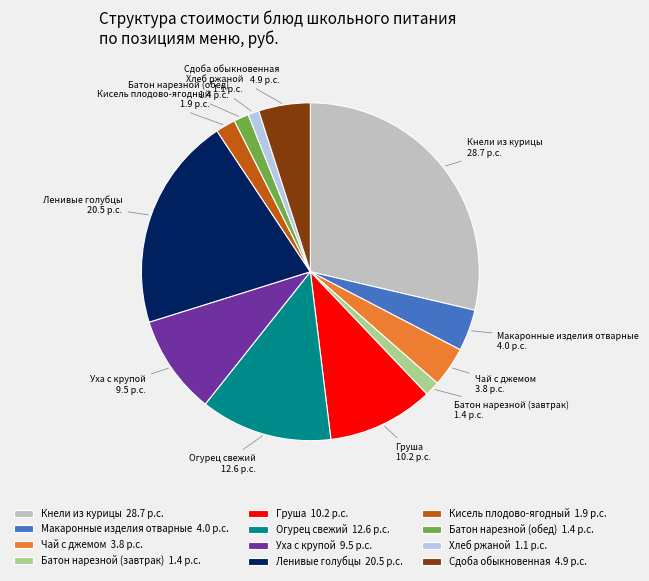

The Хлеб ржаной slice represents 1% of the pie. True or false?

True